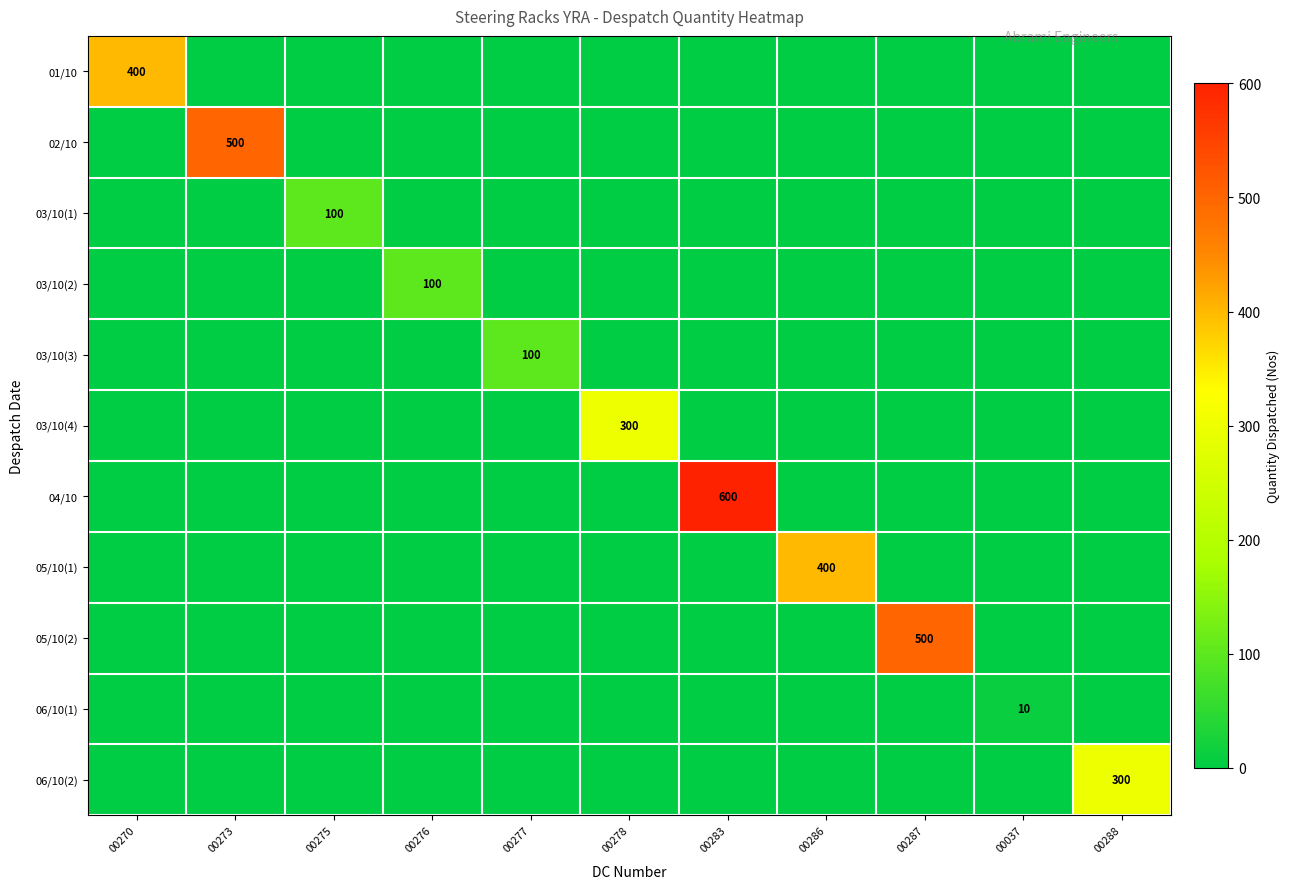

Which series has the widest spread of values?

04/10